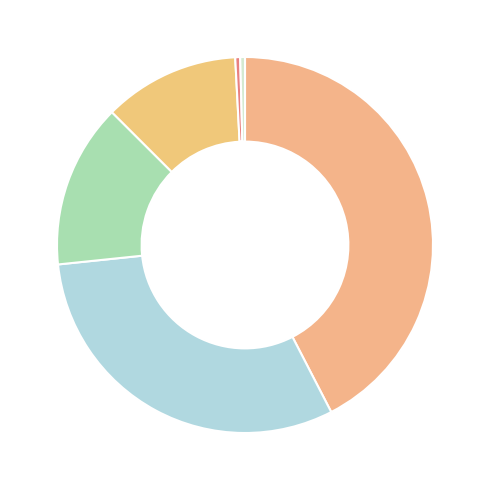

To the nearest percent, what is the average slice percentage?

17%